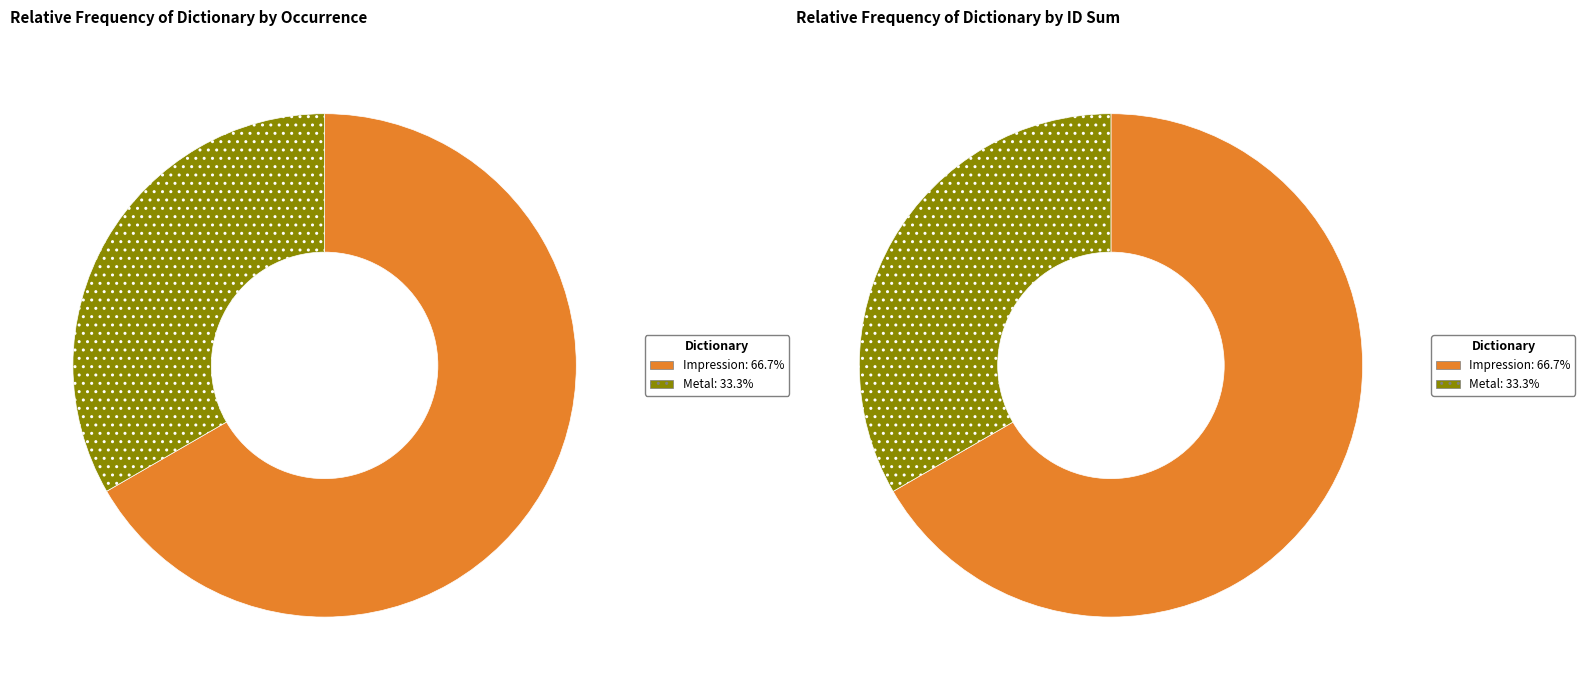

True or false: Impression accounts for 26% of the total.

False